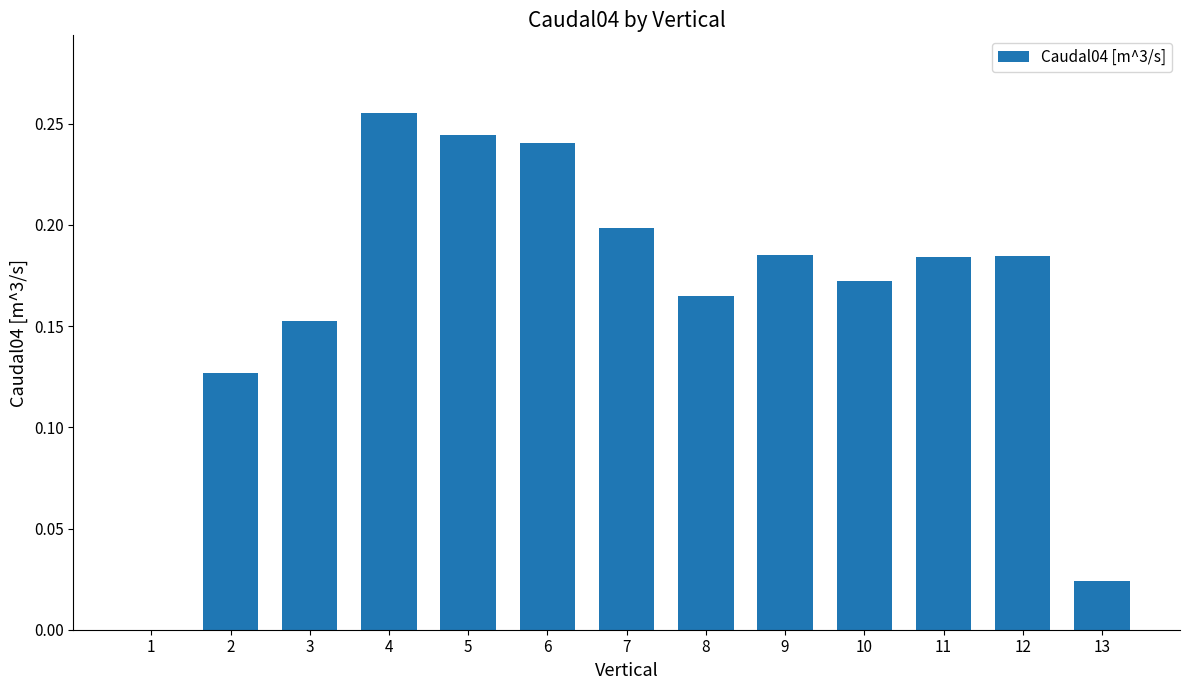

True or false: the data shows 0.1 at 11.

False